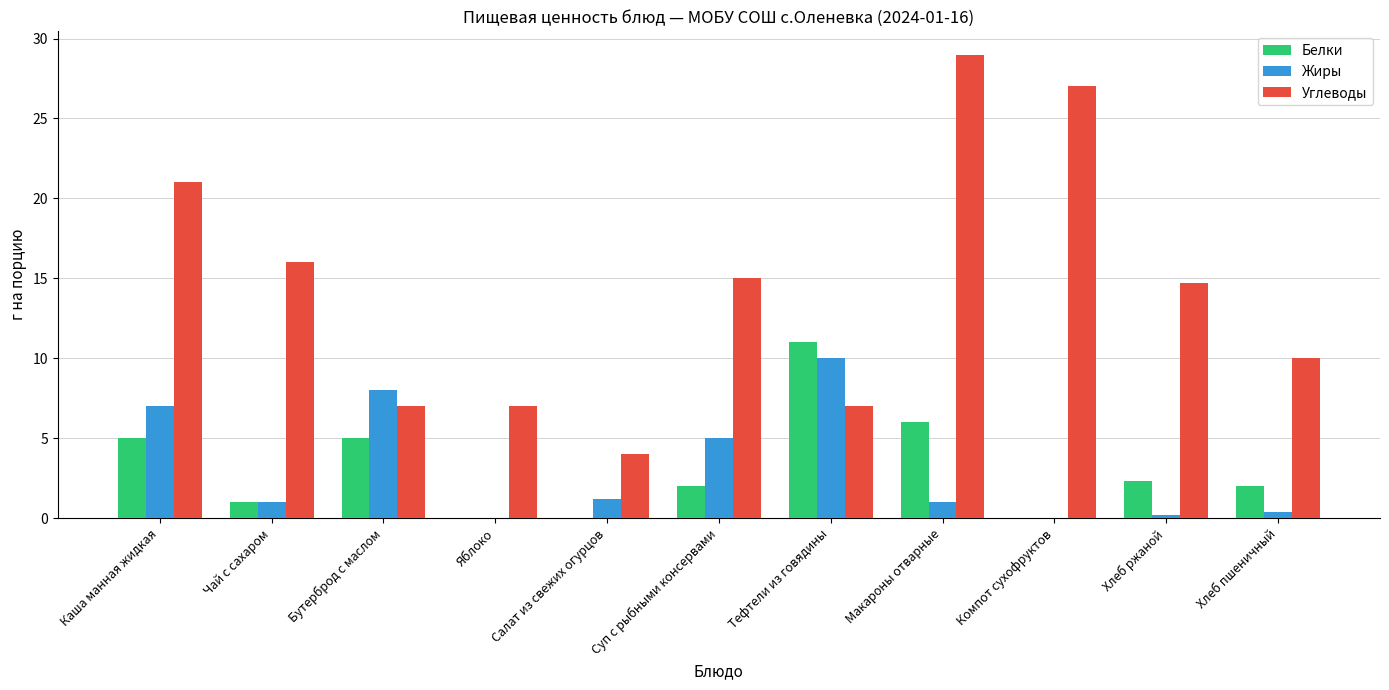

Where does the Углеводы series first go above 14?

Каша манная жидкая